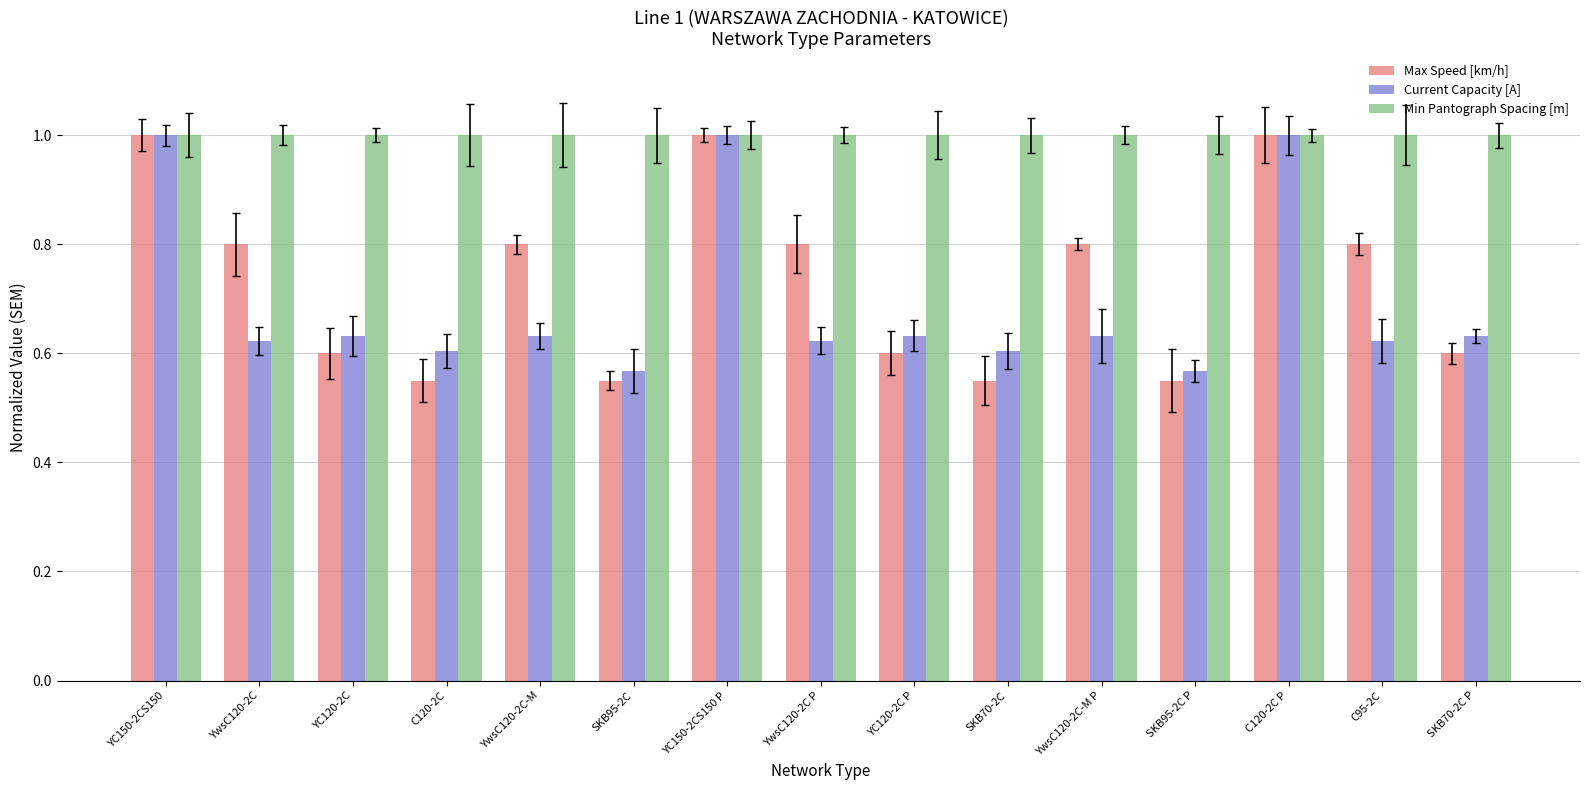

At how many categories does at least one series exceed 0?

15